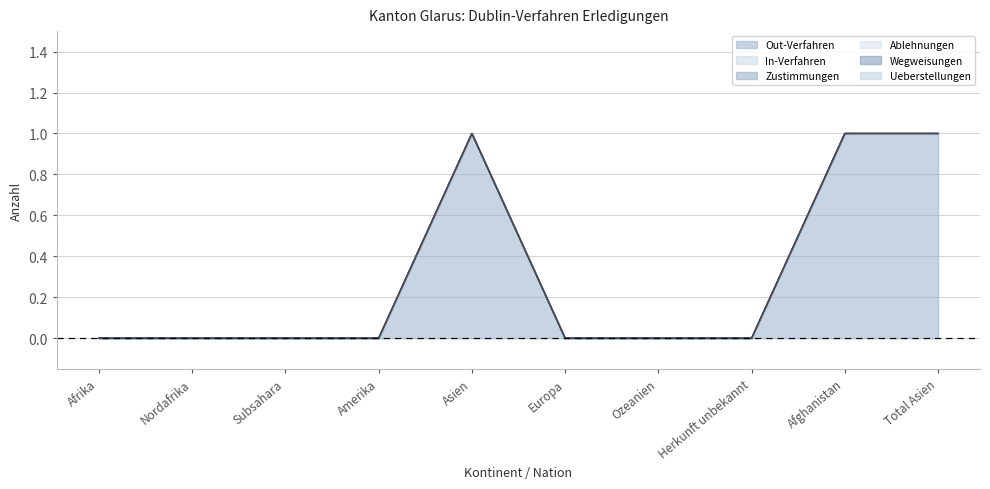

What position from the right is Herkunft unbekannt?

3